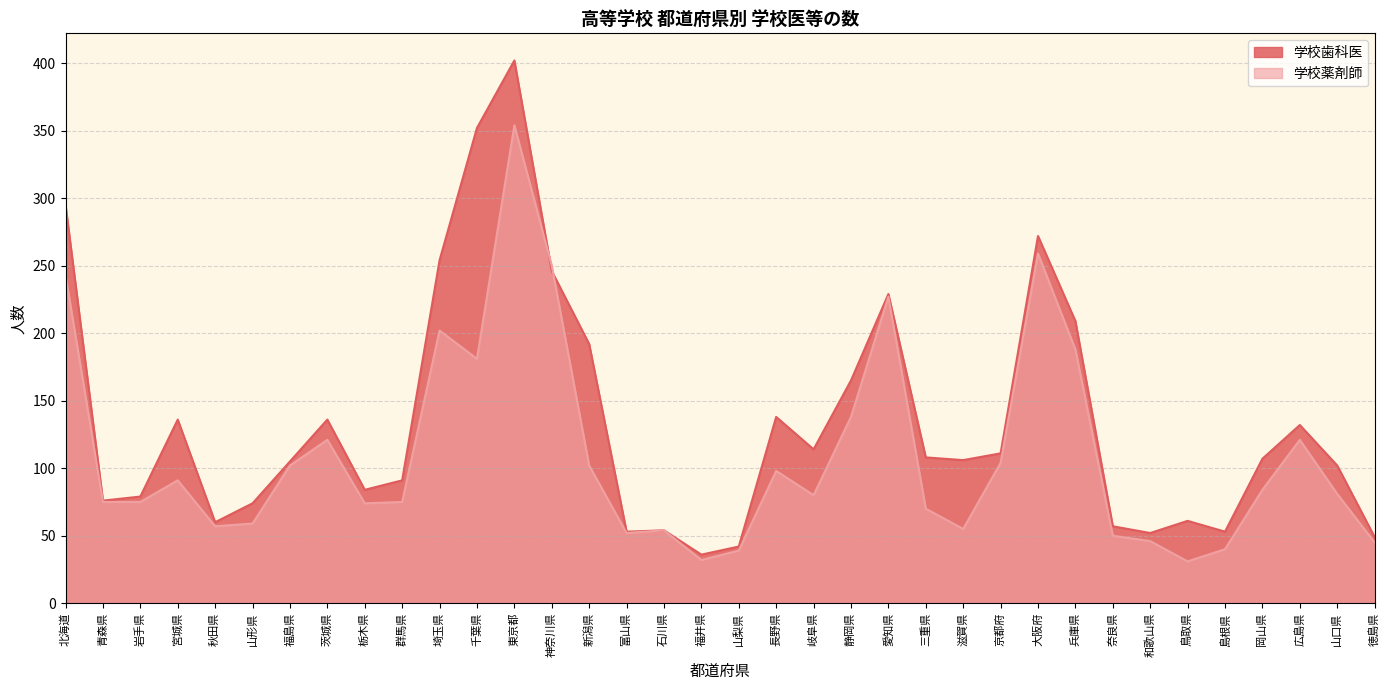

How many lines are shown in the chart?

2